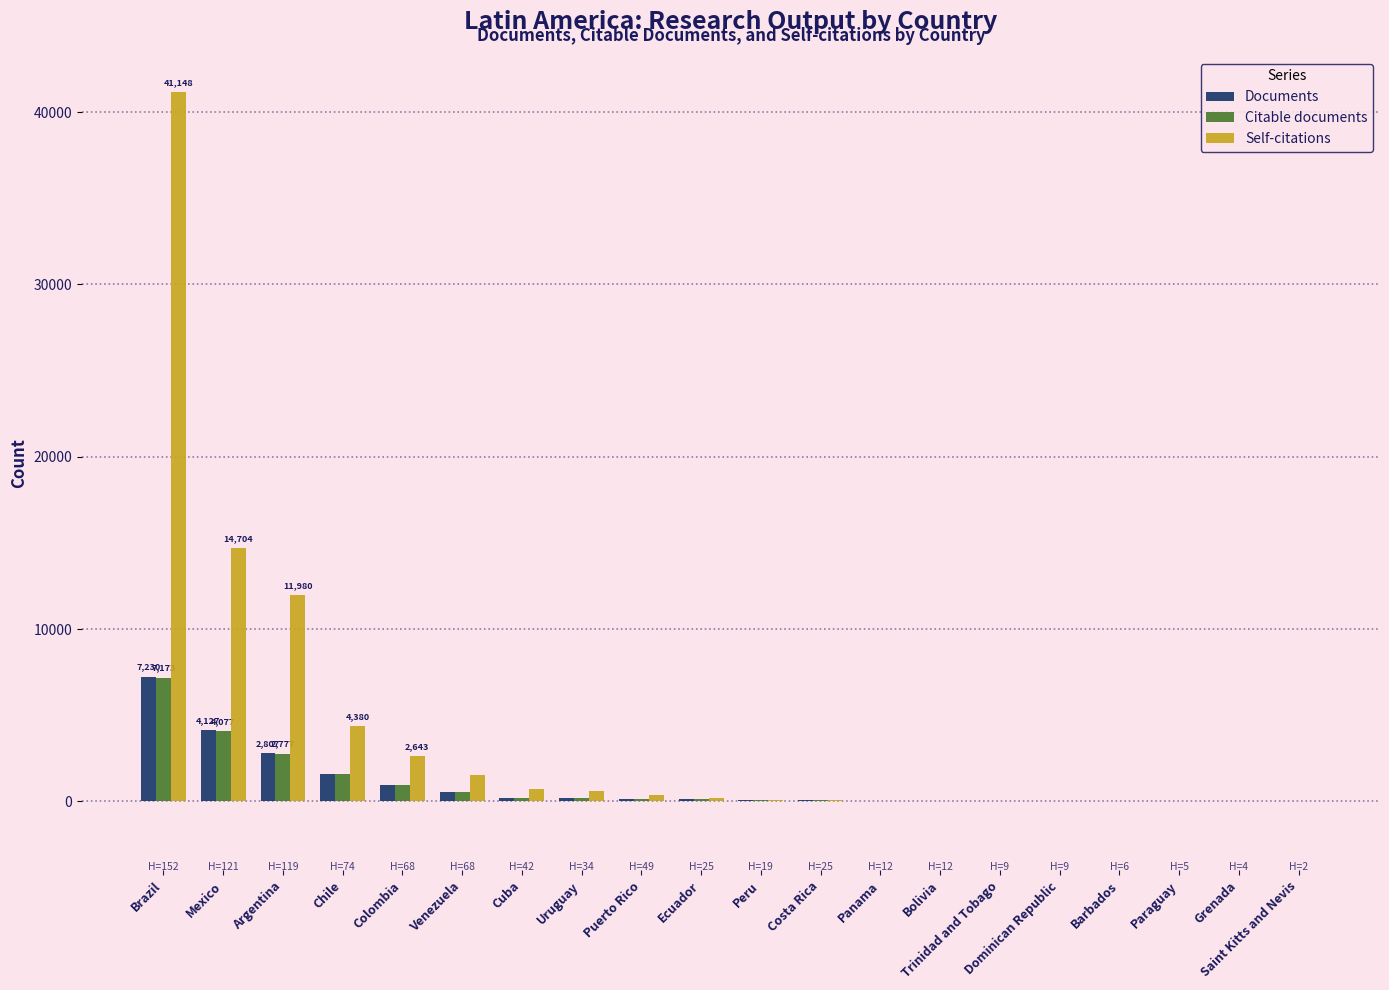

At which category does the chart reach its peak across all series?

Brazil